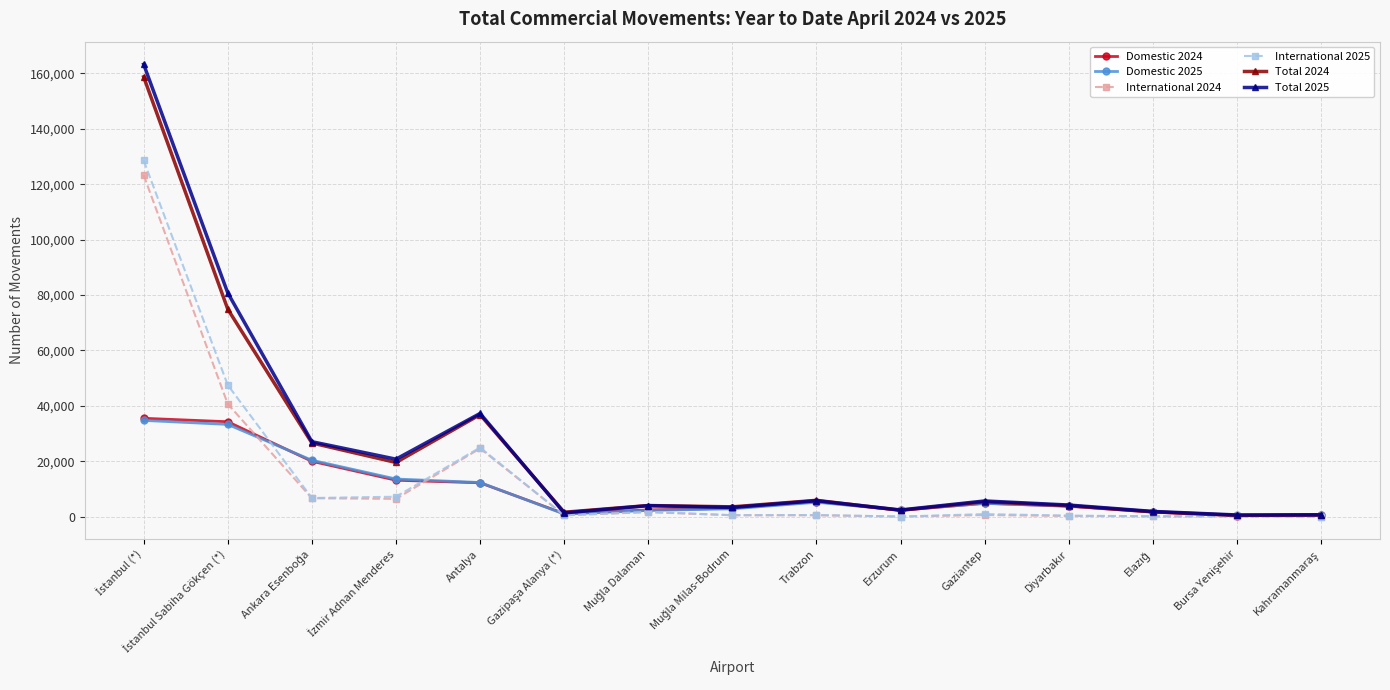

Is it true that Domestic 2024 equals 5388 at Trabzon?

True